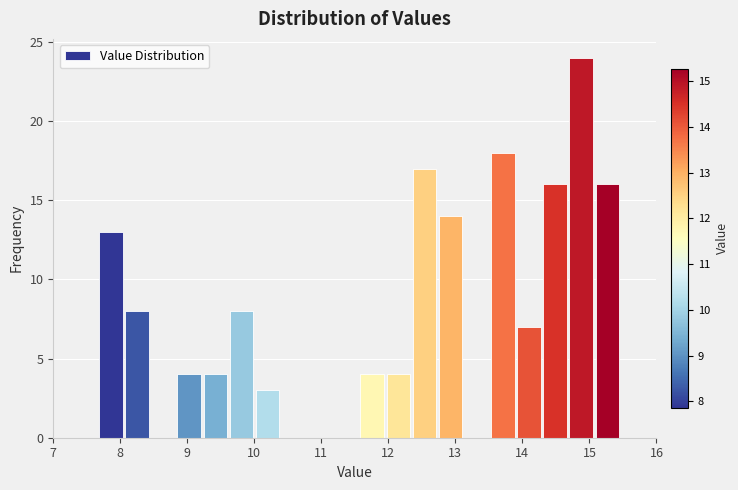

Around what value on the x-axis is the tallest bar? Give the approximate position of its centre, as read against the axis.

14.9